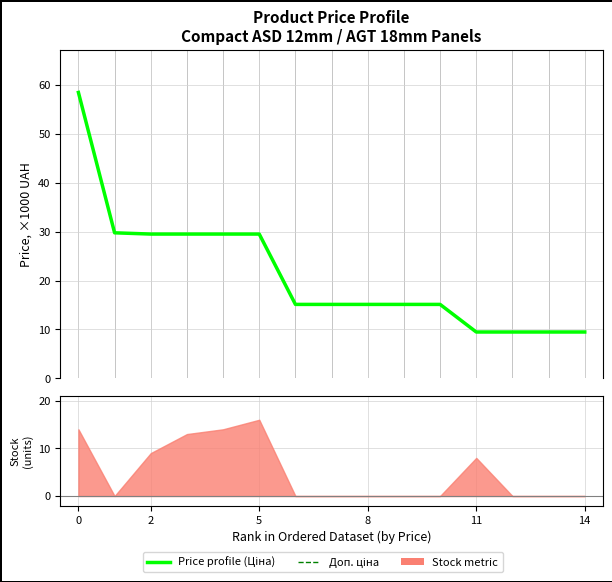

How many data points does each series have?

15